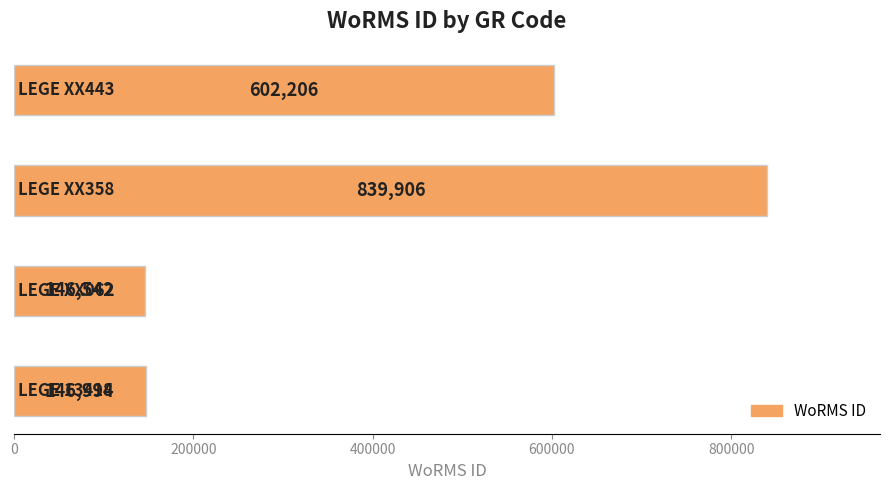

Reading bottom to top, list all the values displayed in this chart.

146994	146542	839906	602206